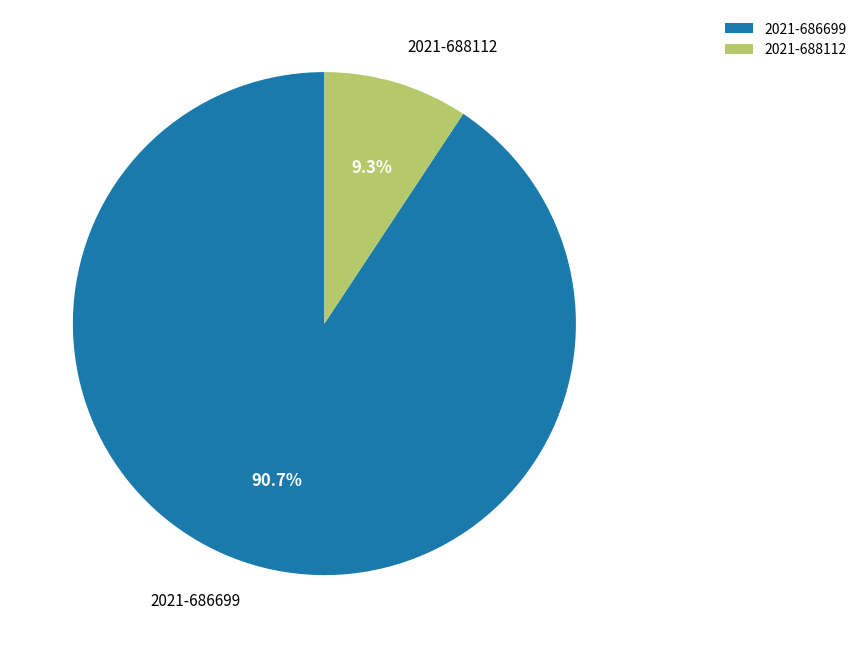

How many slices are in this pie chart?

2